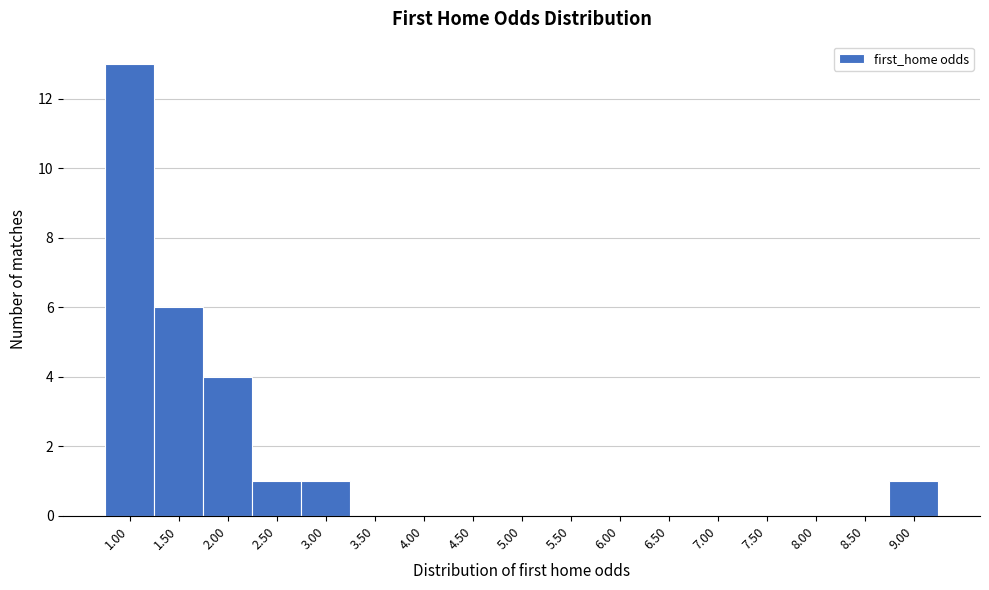

Reading left to right, what are all the values shown in this chart?

1.00=13	1.50=6	2.00=4	2.50=1	3.00=1	3.50=0	4.00=0	4.50=0	5.00=0	5.50=0	6.00=0	6.50=0	7.00=0	7.50=0	8.00=0	8.50=0	9.00=1